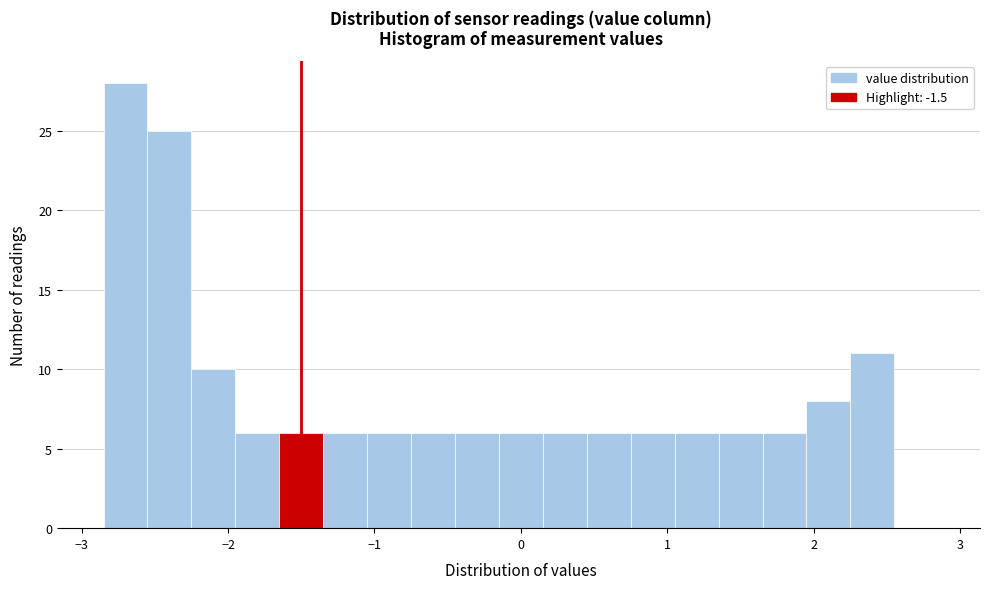

Around what value on the x-axis is the tallest bar? Give the approximate position of its centre, as read against the axis.

-2.7